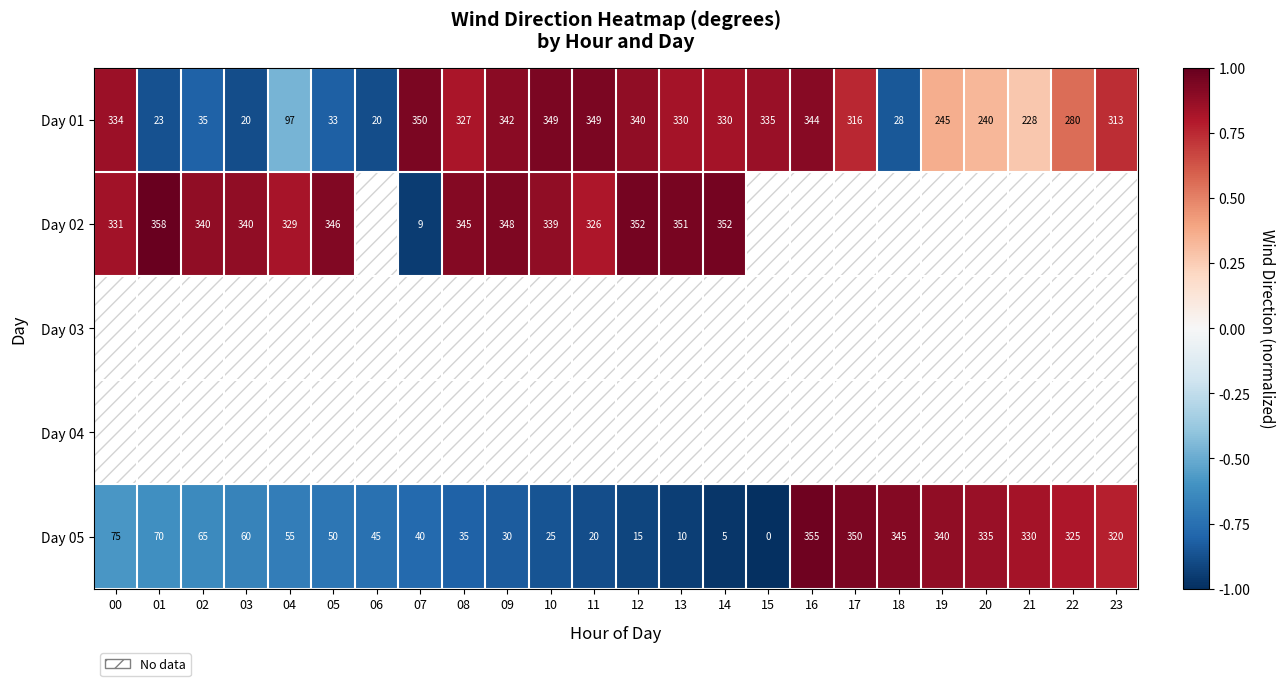

How many values in the Day 01 series are below 316?

12